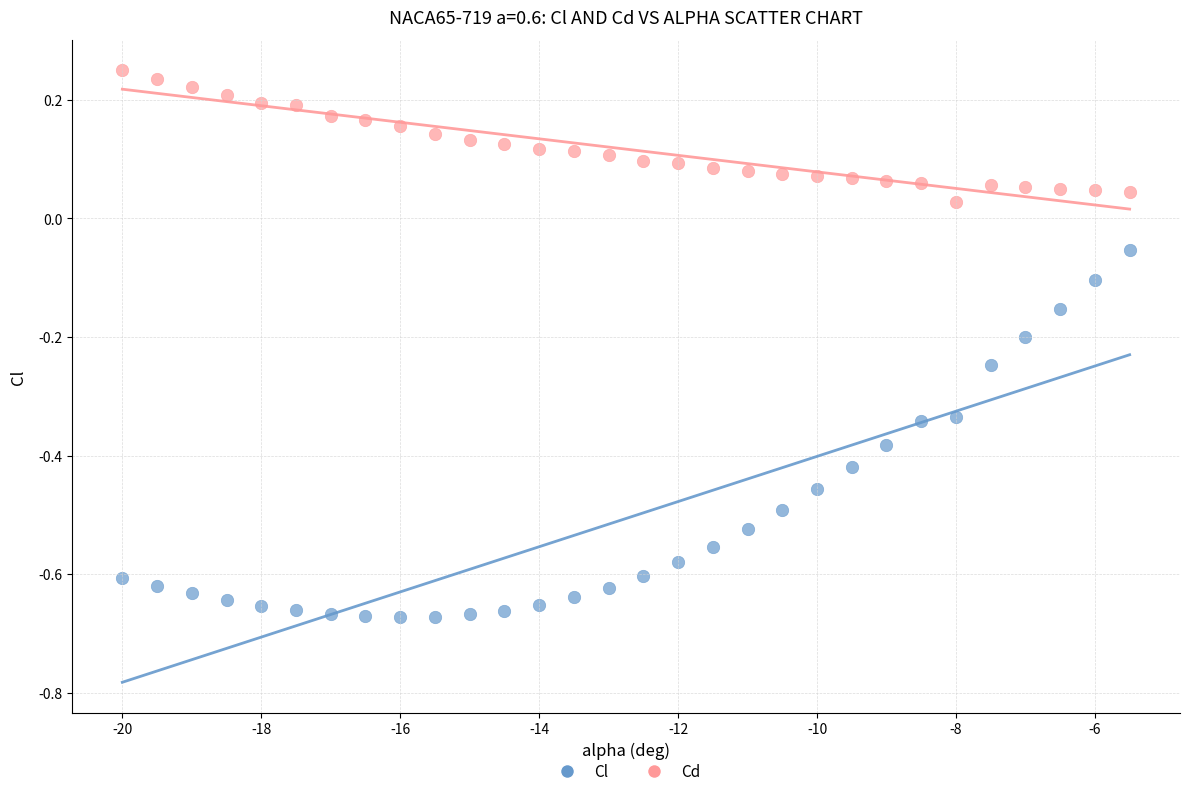

Which series has the largest Y range (max minus min)?

Cl